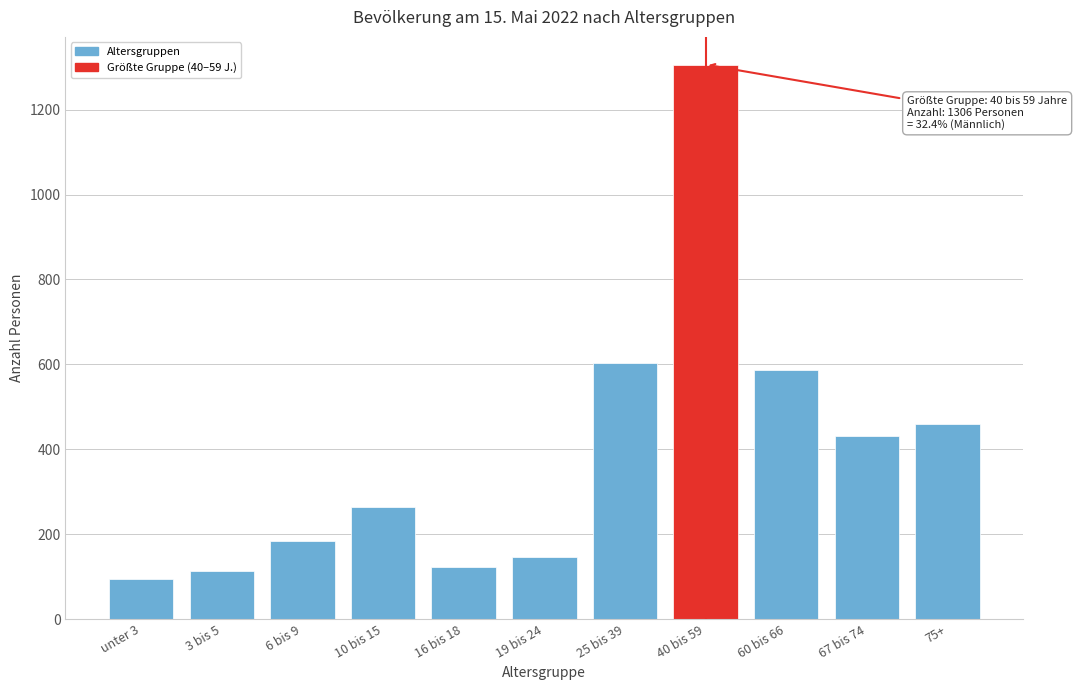

Reading left to right, list all the values displayed in this chart.

94	114	184	263	122	147	603	1306	587	431	459